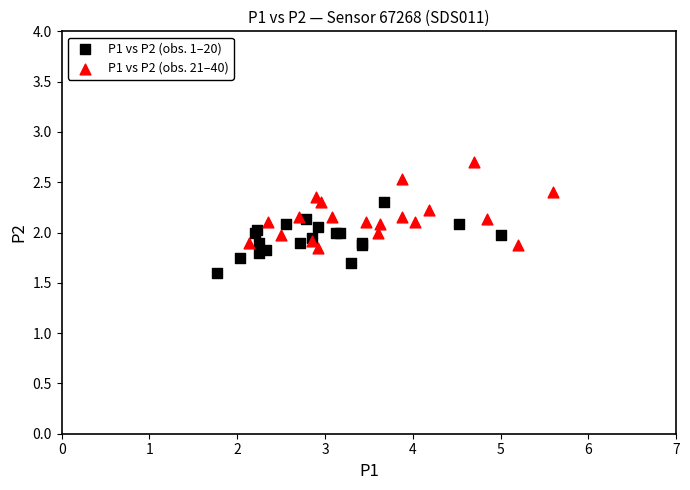

Which series contains the lowest Y value?

P1 vs P2 (obs. 1–20)